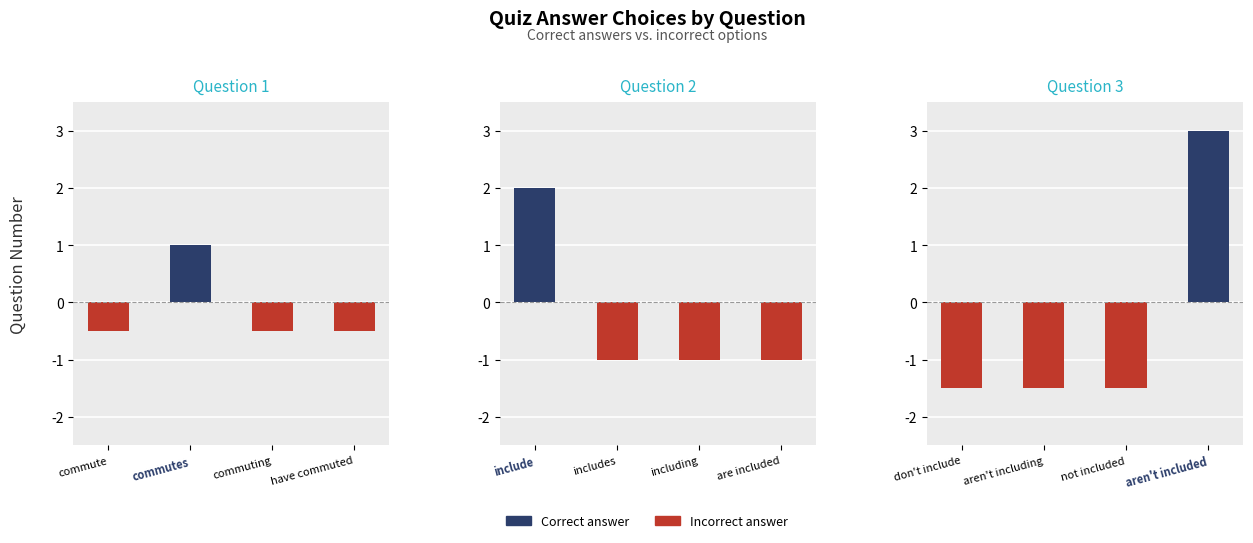

What is the difference between the highest and lowest values at don't include?

1.5